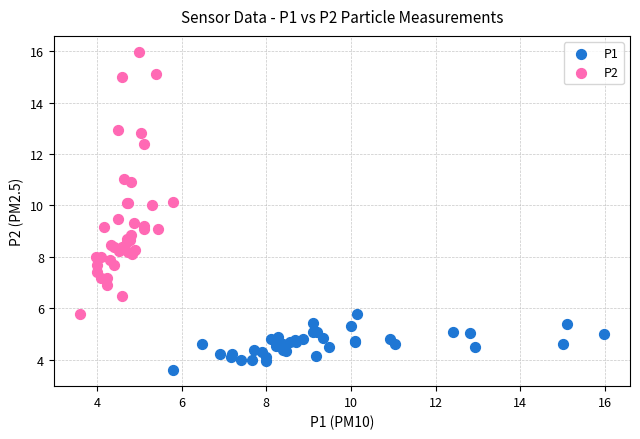

Which series has the widest spread of Y values?

P2